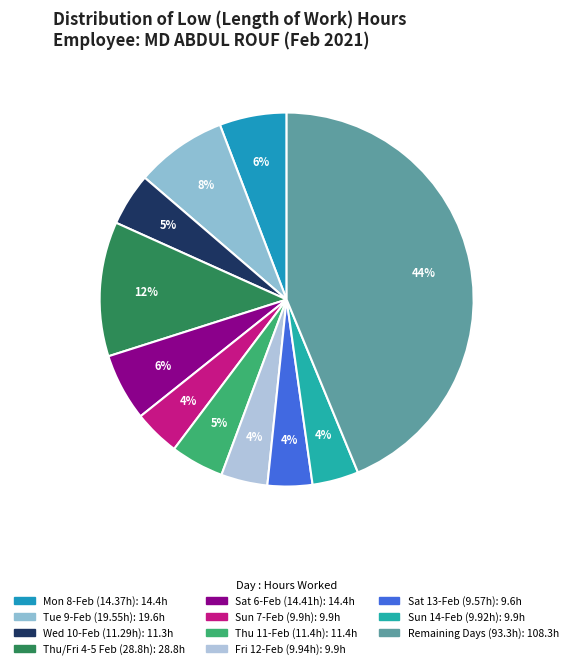

How many segments does this pie chart have?

11